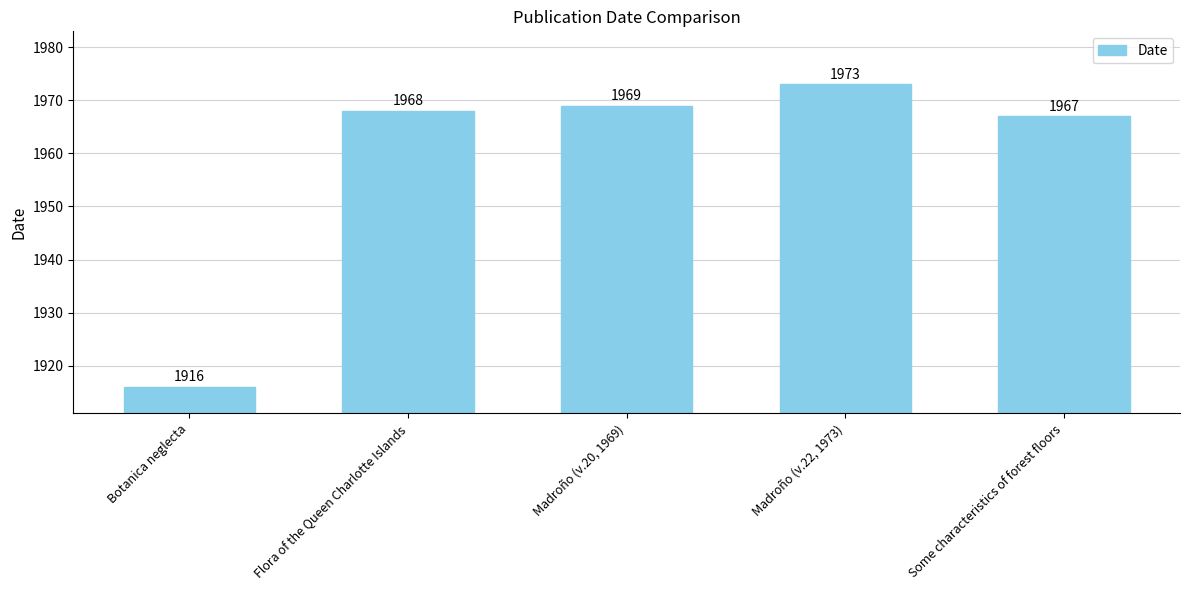

What is the difference between the values at Some characteristics of forest floors and Madroño (v.20, 1969)?

2